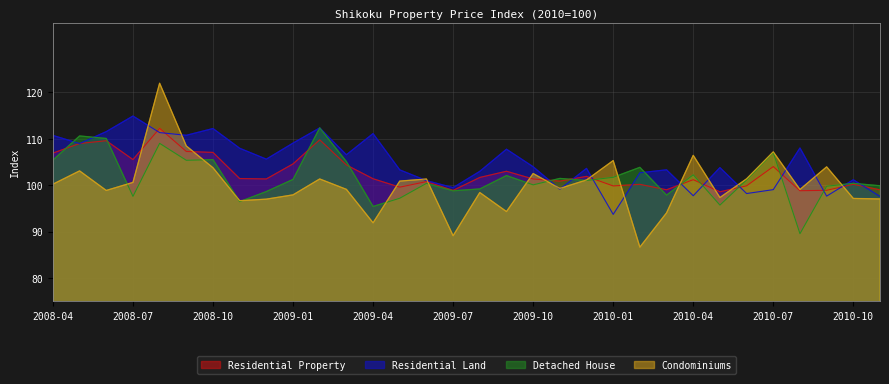

Is the value of Residential Land at 2009-10 greater than the value of Detached House at 2008-04?

No